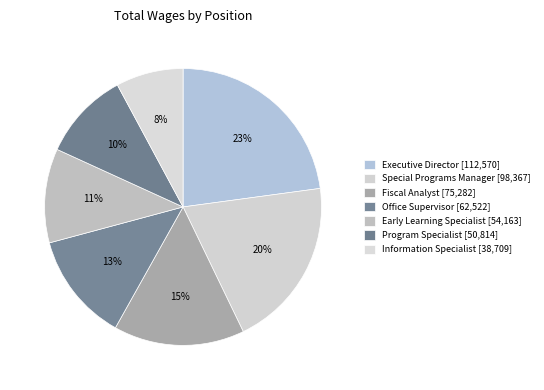

How many segments does this pie chart have?

7